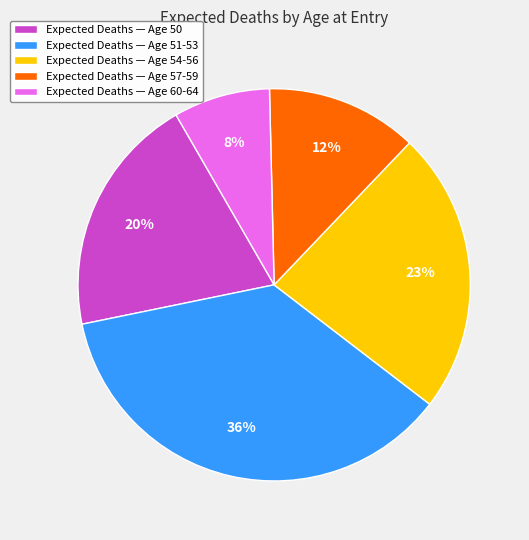

What percentage is the Expected Deaths — Age 51-53 slice, to the nearest percent?

36%